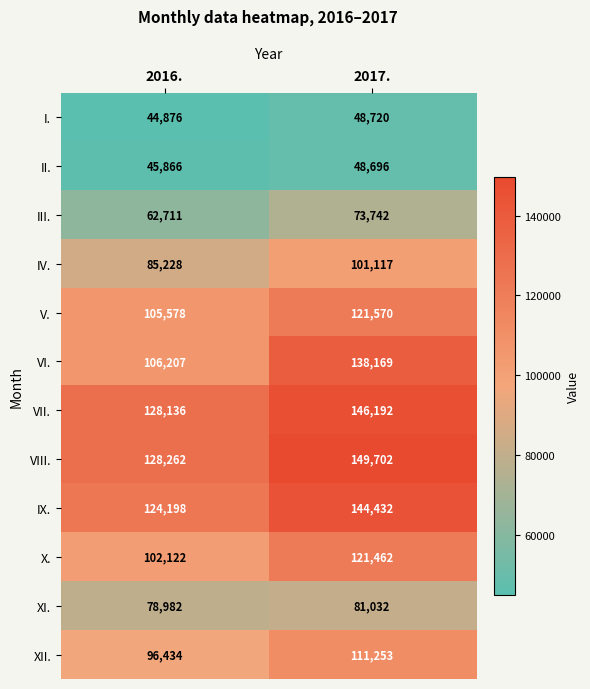

What is the highest value of the III. series?

73742